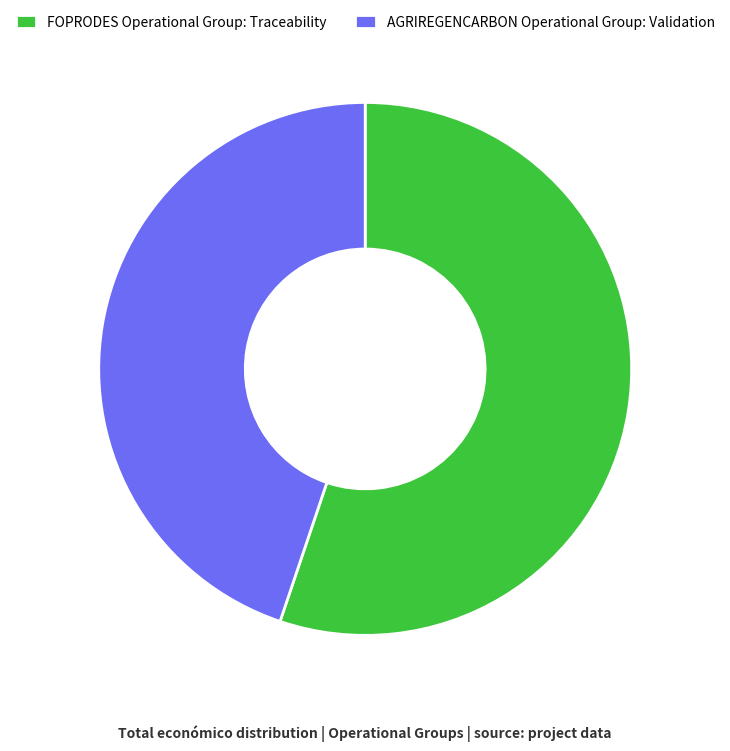

Approximately how many times larger is the value at AGRIREGENCARBON Operational Group: Validation compared to FOPRODES Operational Group: Traceability?

0.8